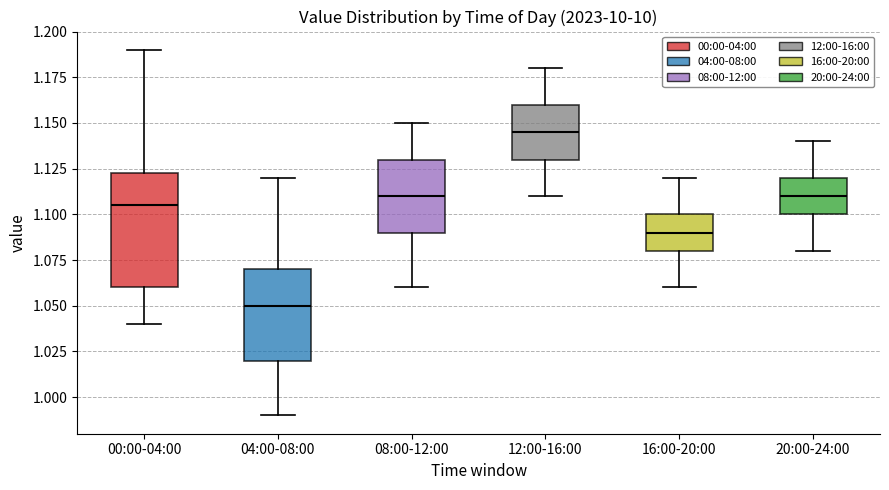

Comparing the boxes themselves (not the whiskers), which one is the tallest?

00:00-04:00